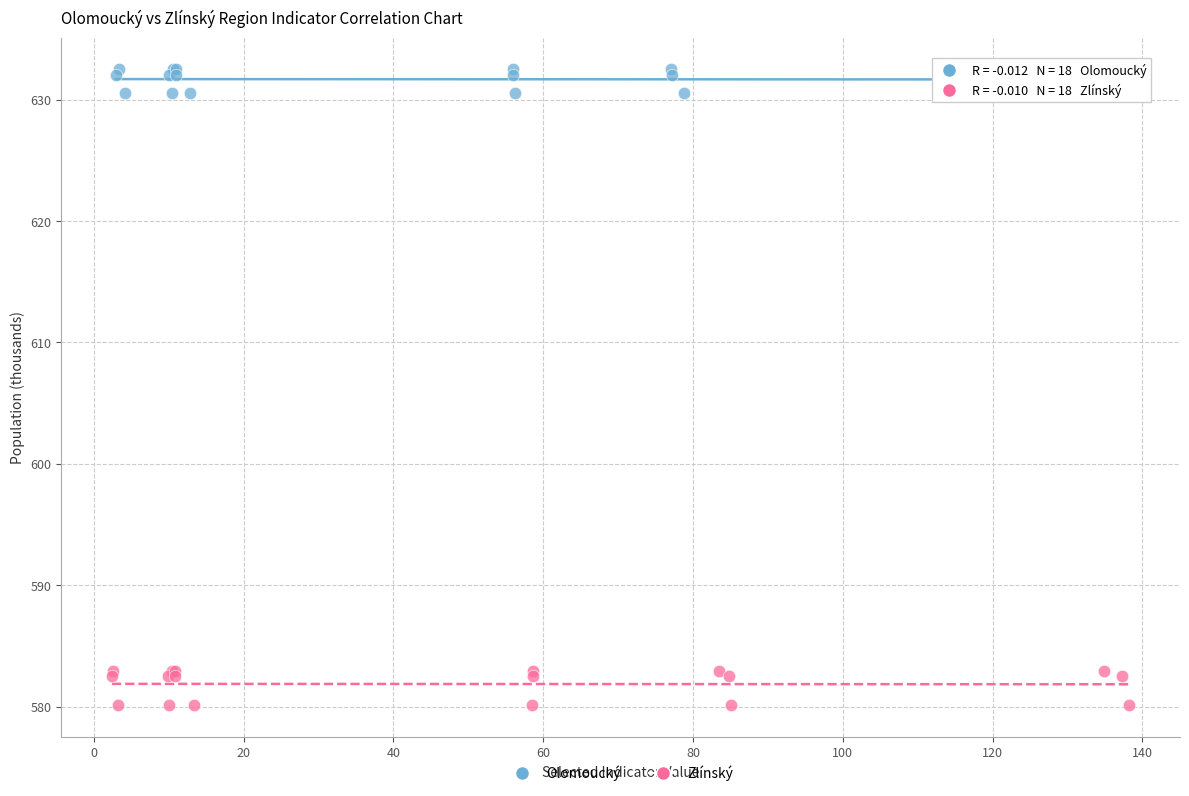

Which series has the largest Y range (max minus min)?

Zlínský